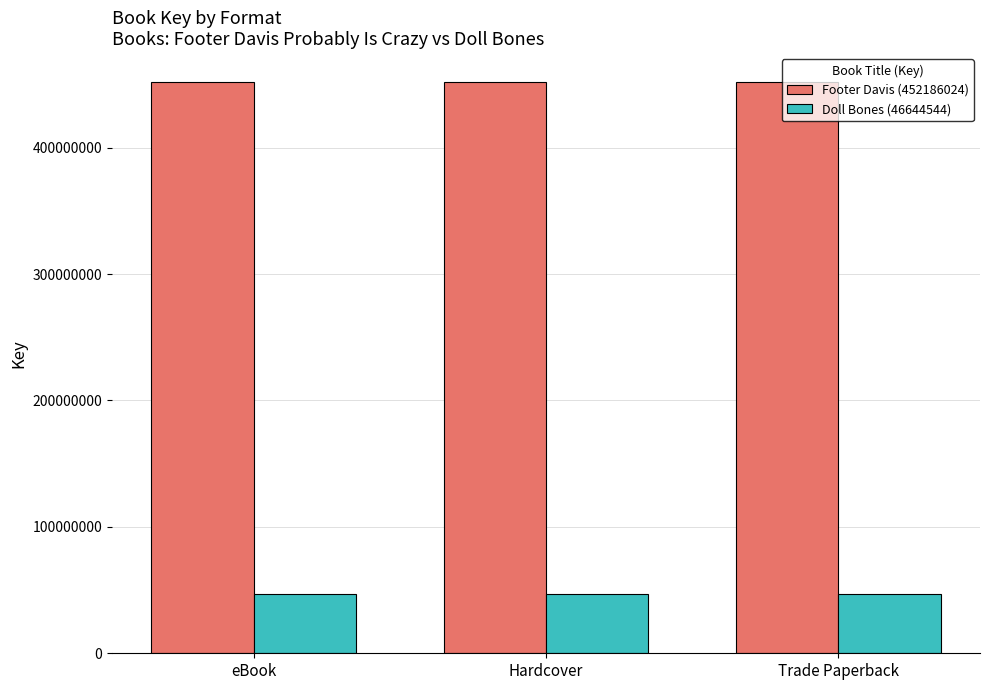

What is the difference between the highest and lowest values at Trade Paperback?

405541480